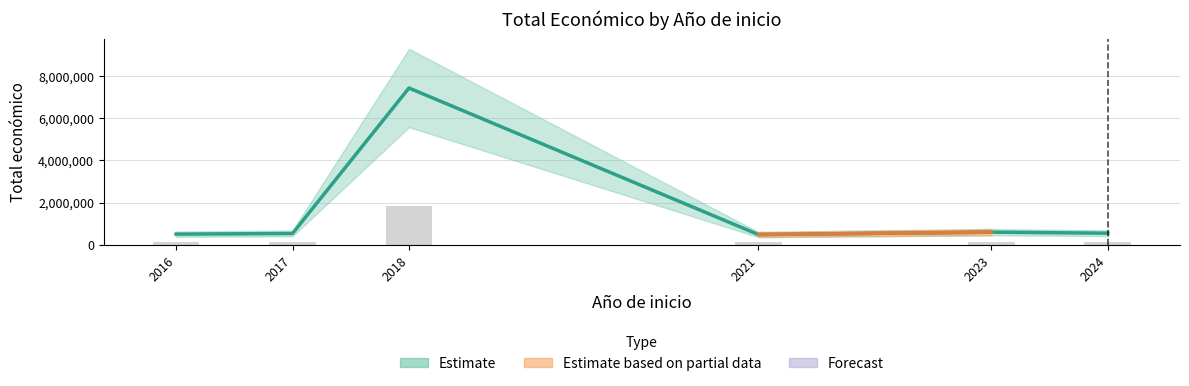

How many bars are there in total?

6